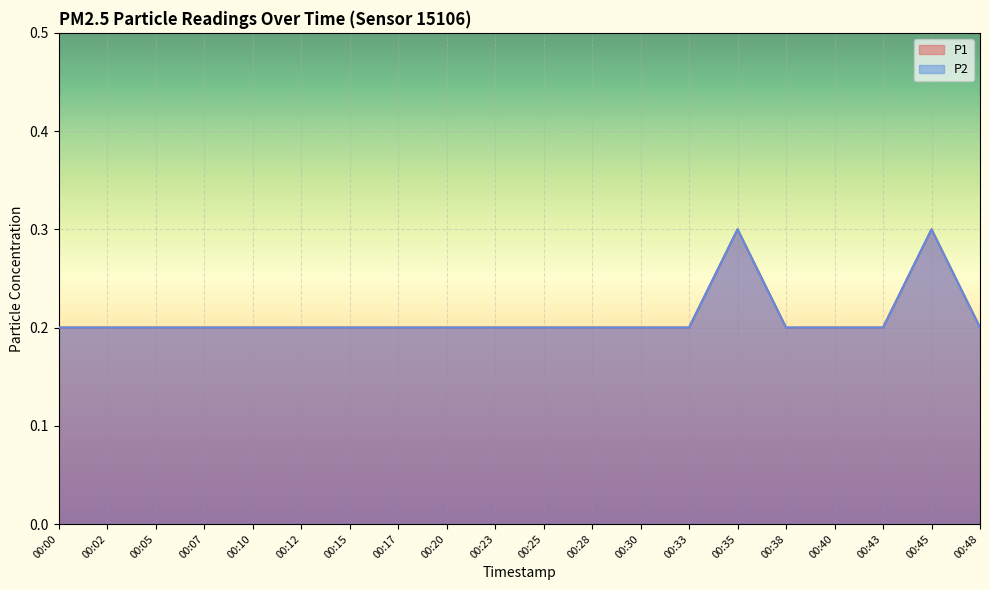

True or false: P1 and P2 cross at least once.

False